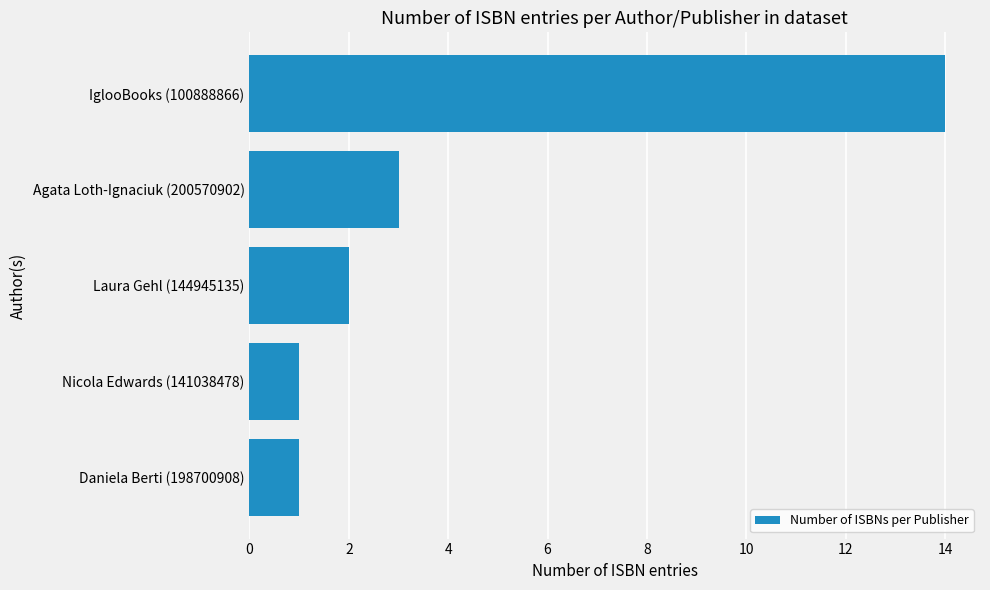

How many bars are there in total?

5